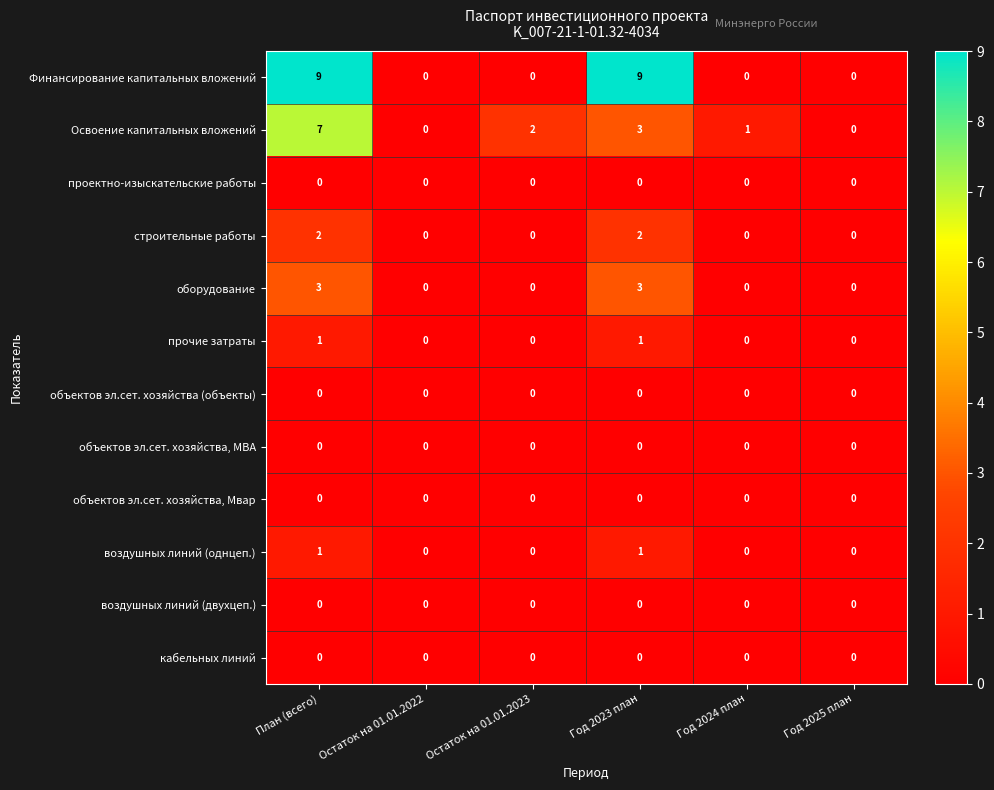

What is the maximum value shown in the chart?

9